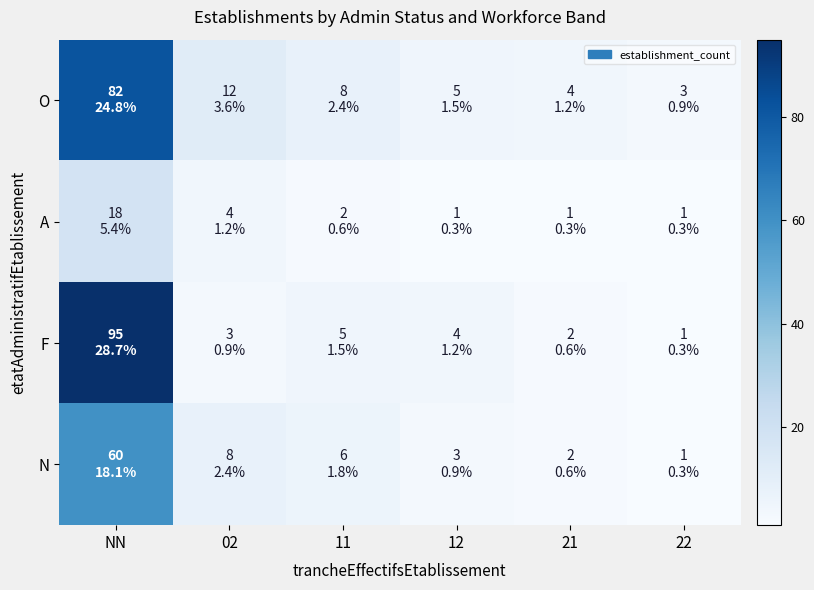

What is the greatest value displayed?

95